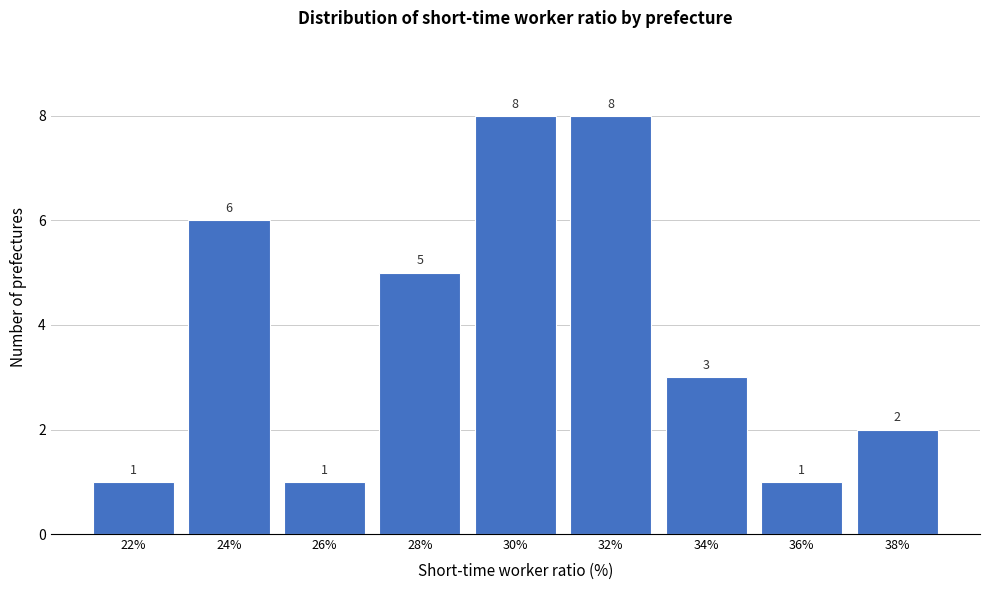

Reading left to right, list all the values displayed in this chart.

22%=1	24%=6	26%=1	28%=5	30%=8	32%=8	34%=3	36%=1	38%=2